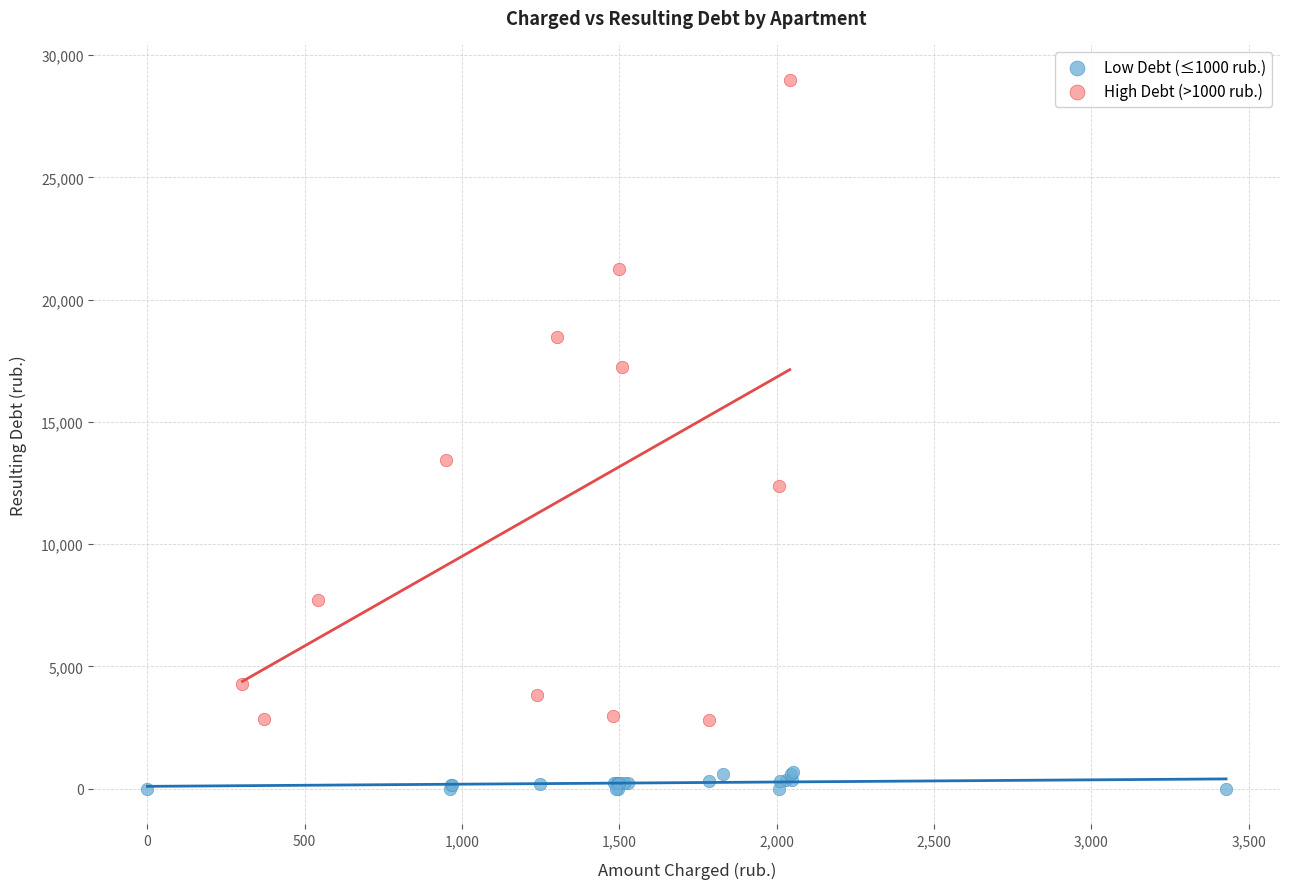

What are all the series names shown in the legend?

Low Debt (≤1000 rub.), High Debt (>1000 rub.)